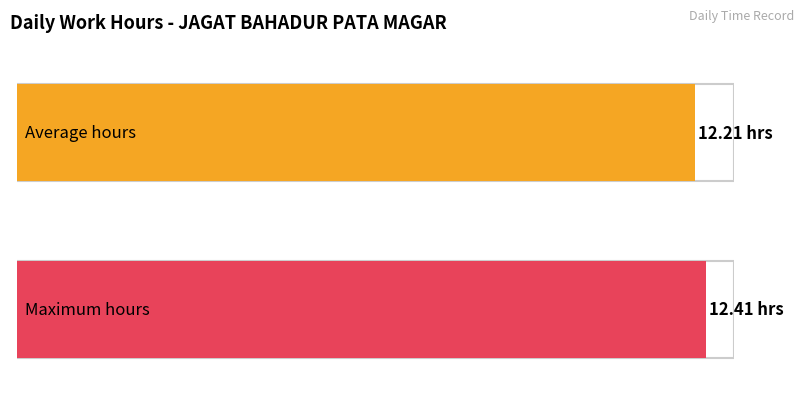

How many series are shown in this chart?

1